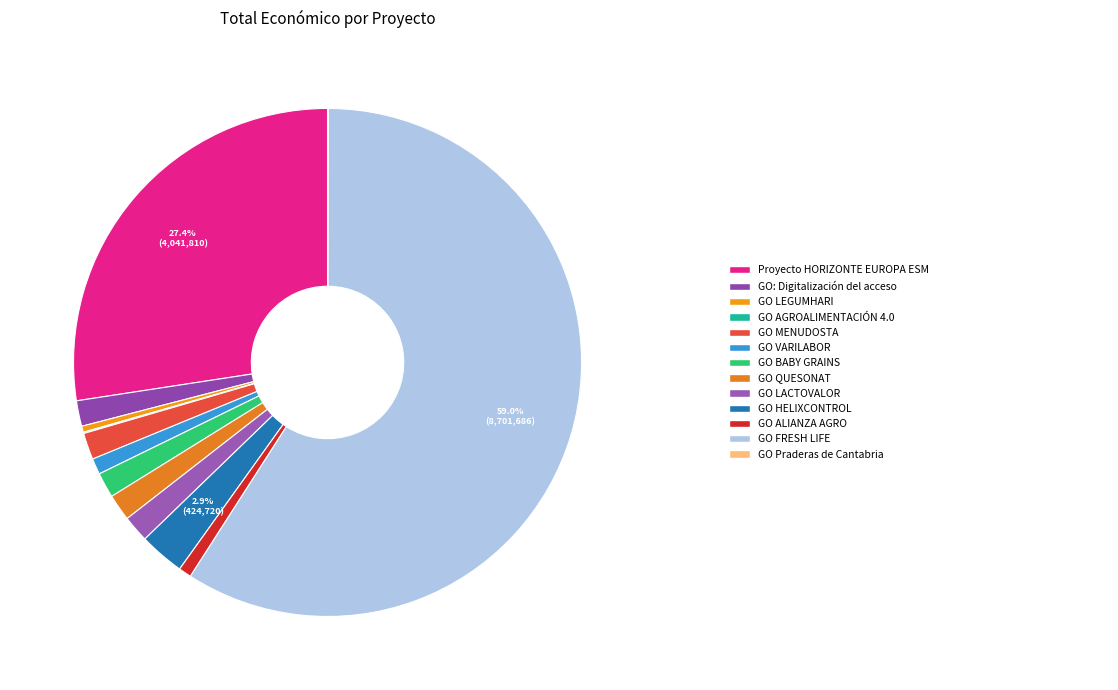

Which slice is the largest?

GO FRESH LIFE